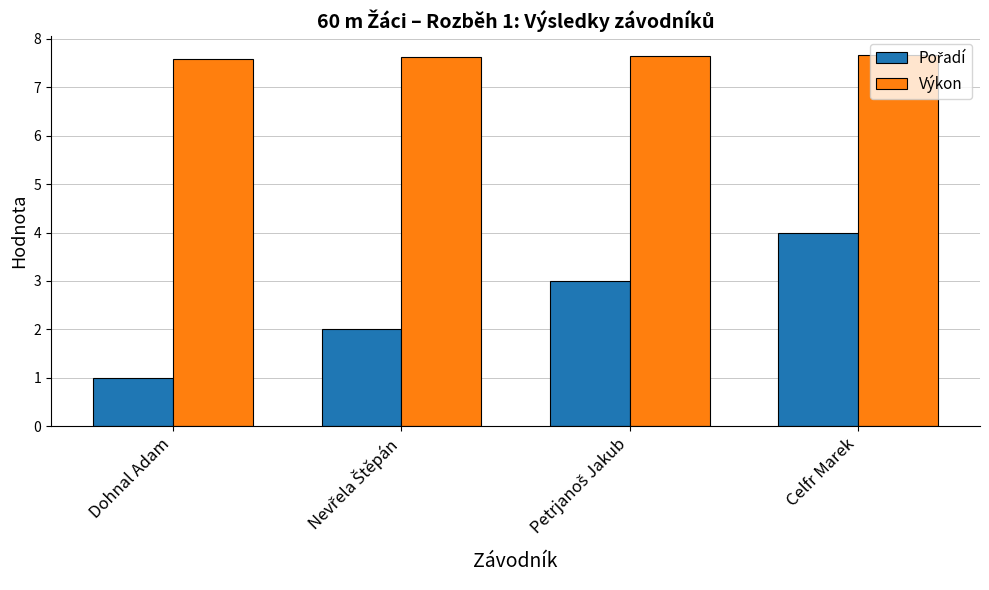

What is the spread (max minus min) of values at Celfr Marek?

3.7